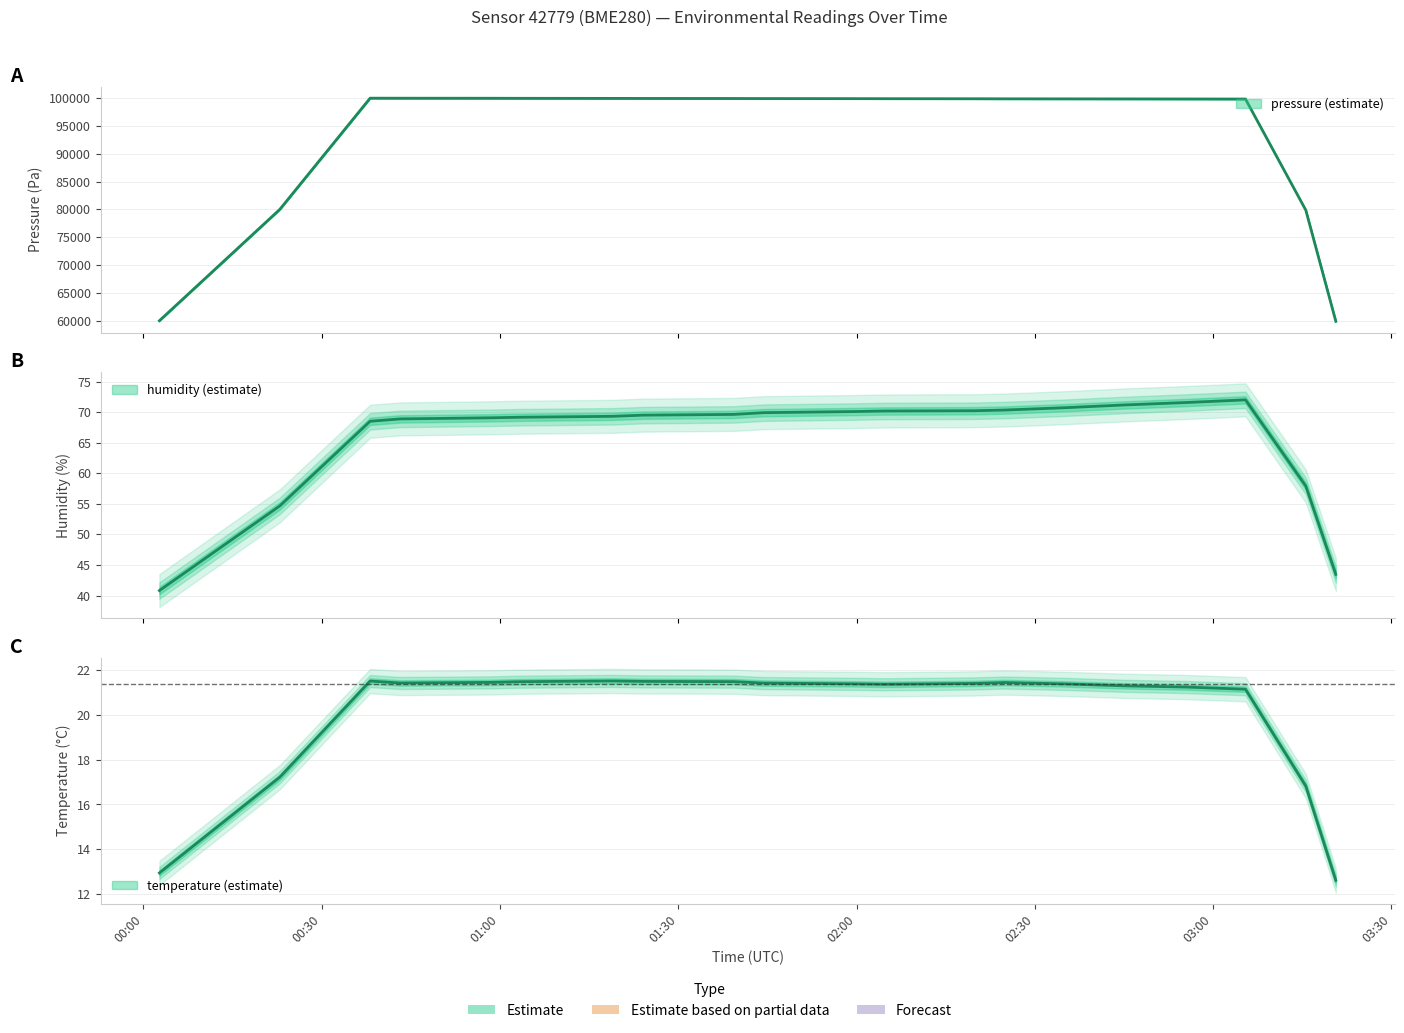

Does the chart have visible grid lines?

Yes